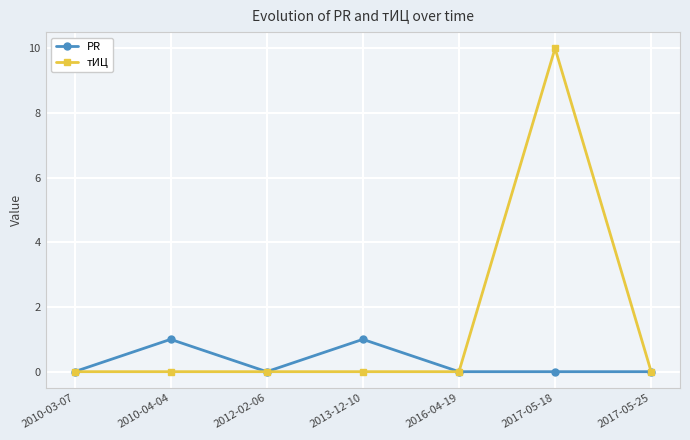

List the series in order of their peak value, lowest first.

PR, тИЦ